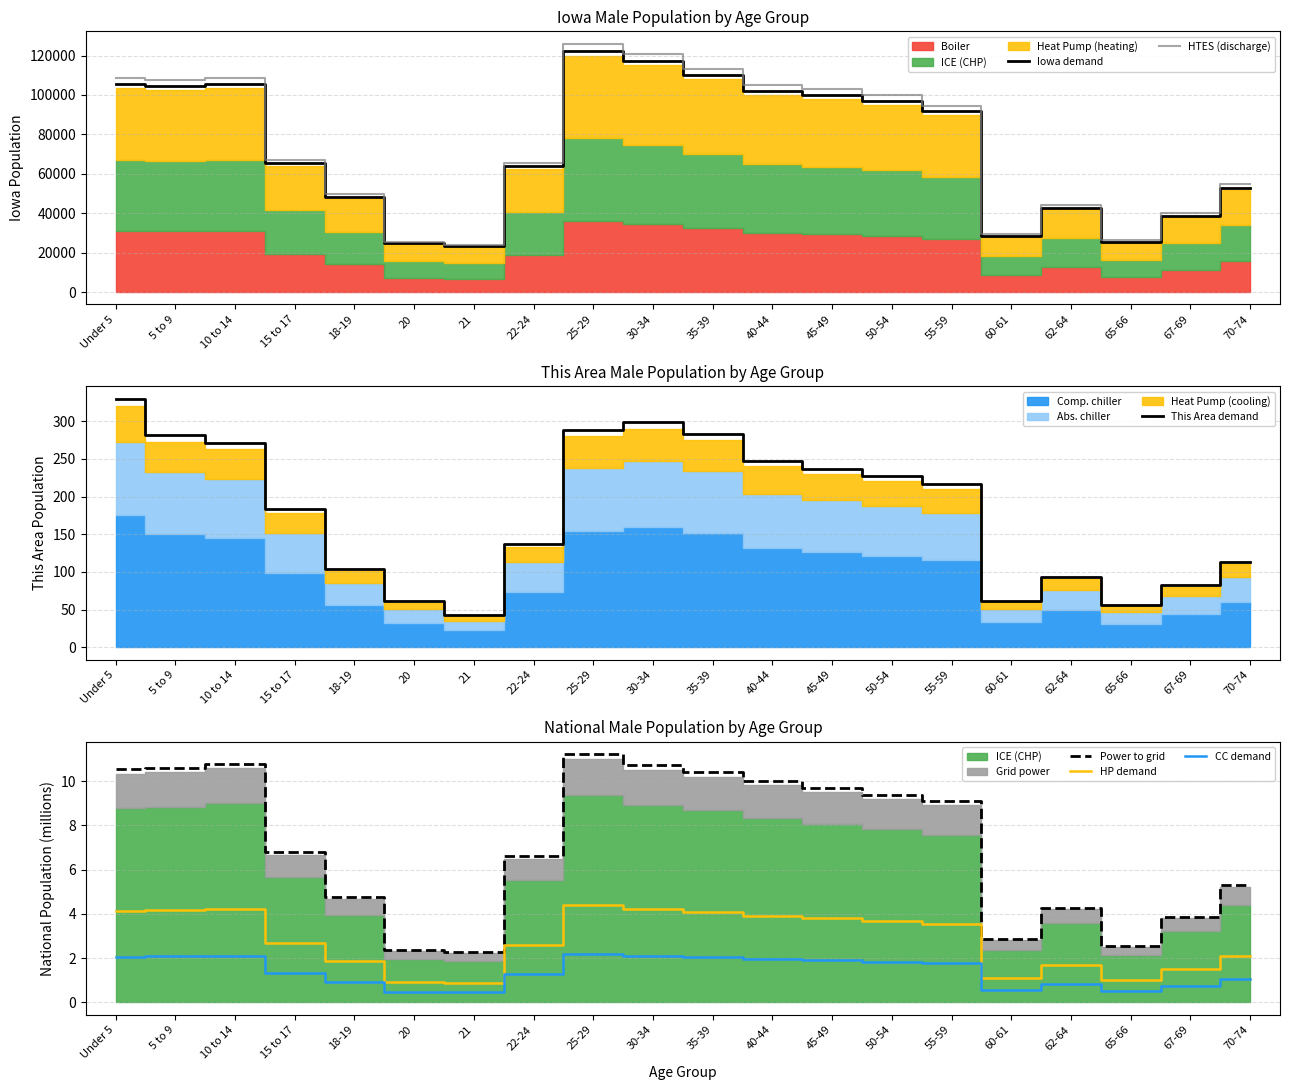

What is the label of the 20th point from the right?

Under 5